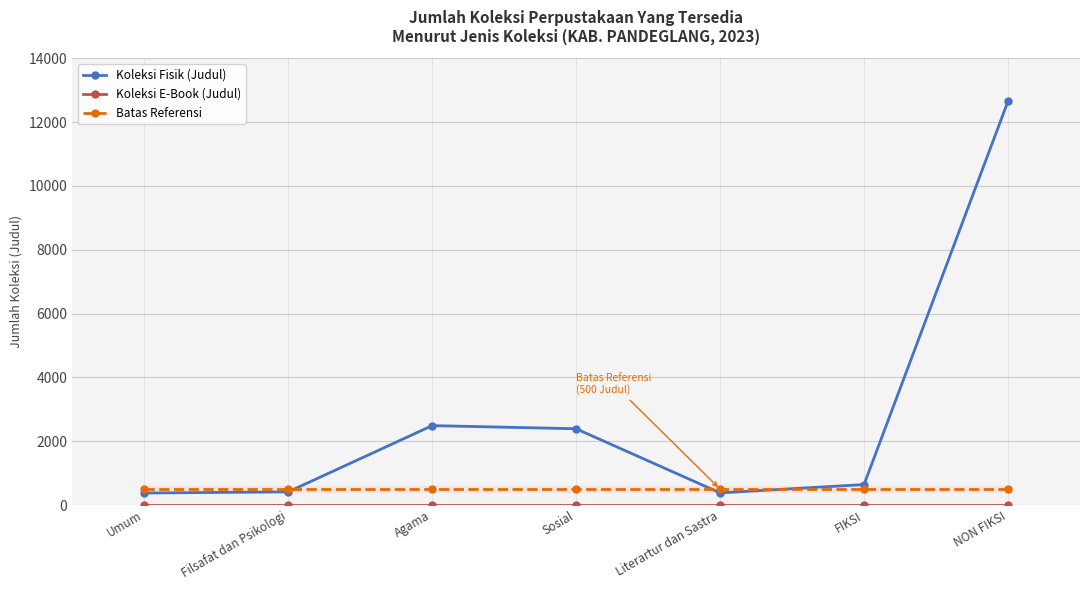

Which series has the largest range (max minus min)?

Koleksi Fisik (Judul)